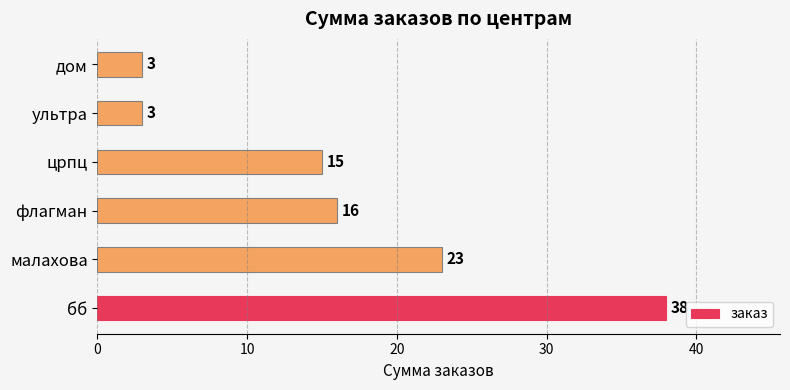

Which has a higher value, малахова or бб?

бб